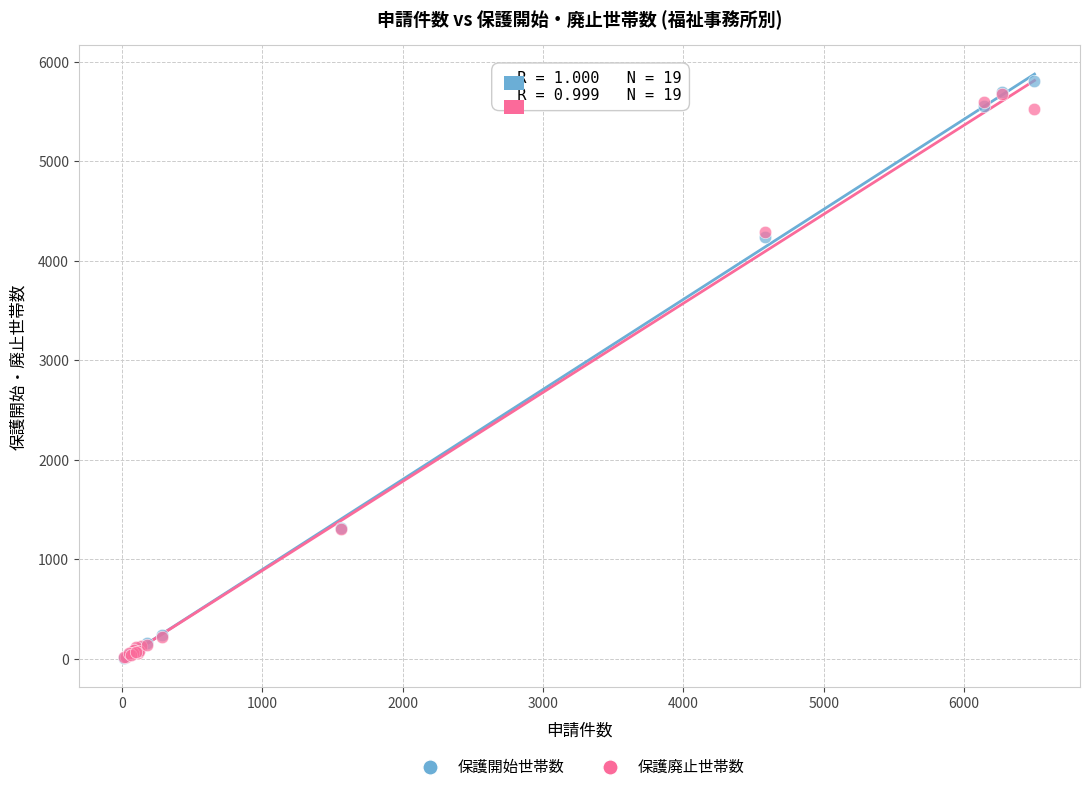

What are all the series names shown in the legend?

保護開始世帯数, 保護廃止世帯数